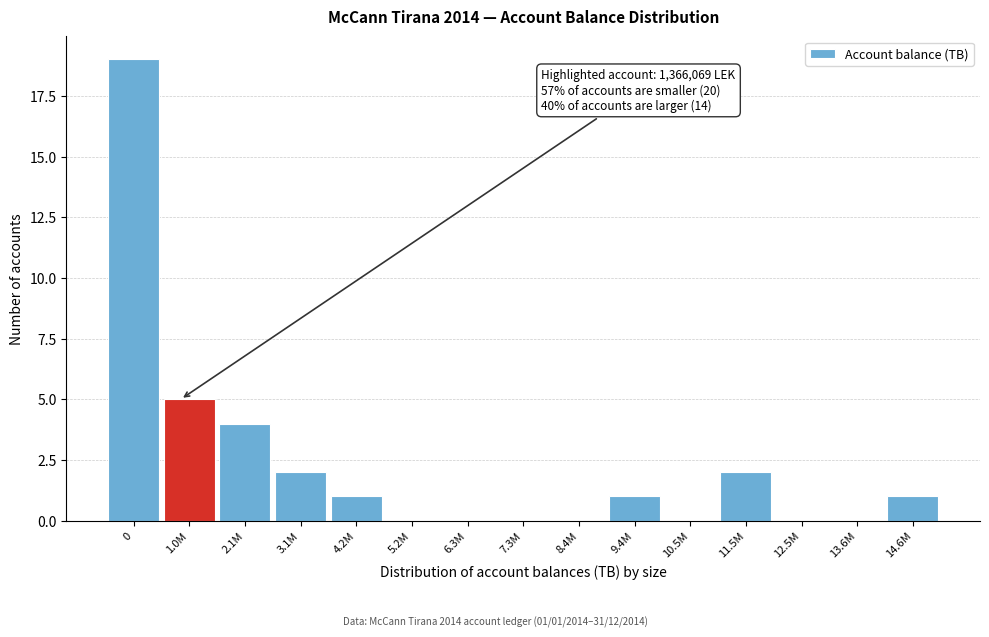

Reading left to right, list all the values displayed in this chart.

0=19	1.0M=5	2.1M=4	3.1M=2	4.2M=1	5.2M=0	6.3M=0	7.3M=0	8.4M=0	9.4M=1	10.5M=0	11.5M=2	12.5M=0	13.6M=0	14.6M=1